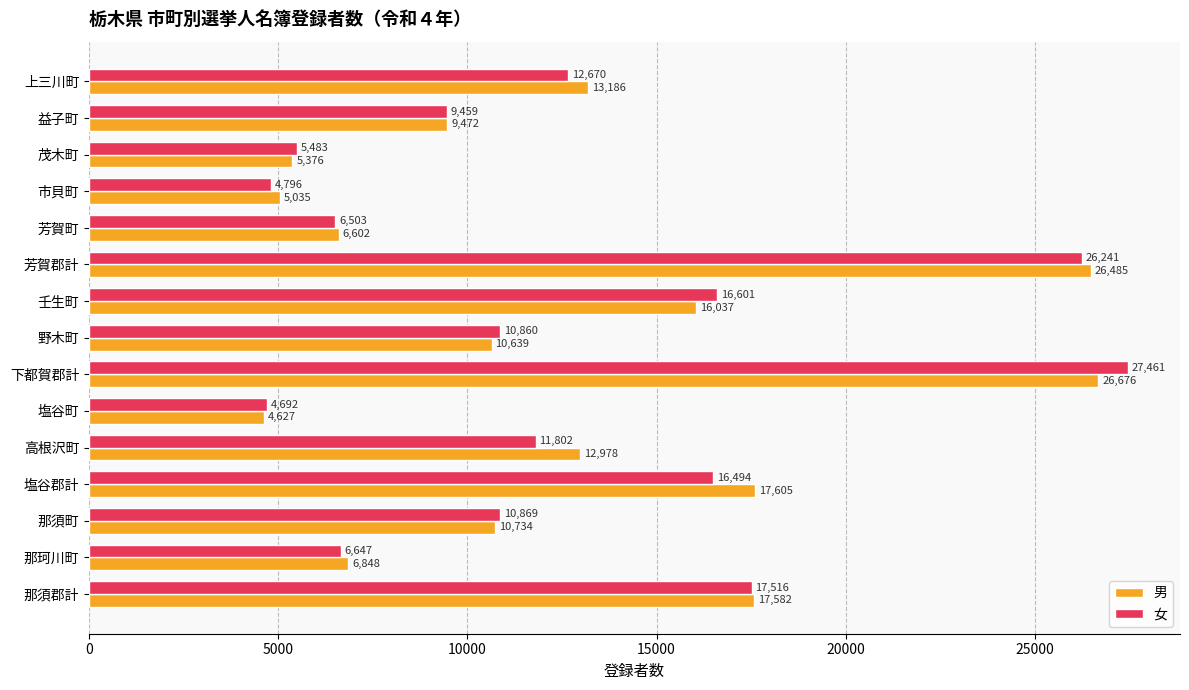

Which series has the widest spread of values?

女